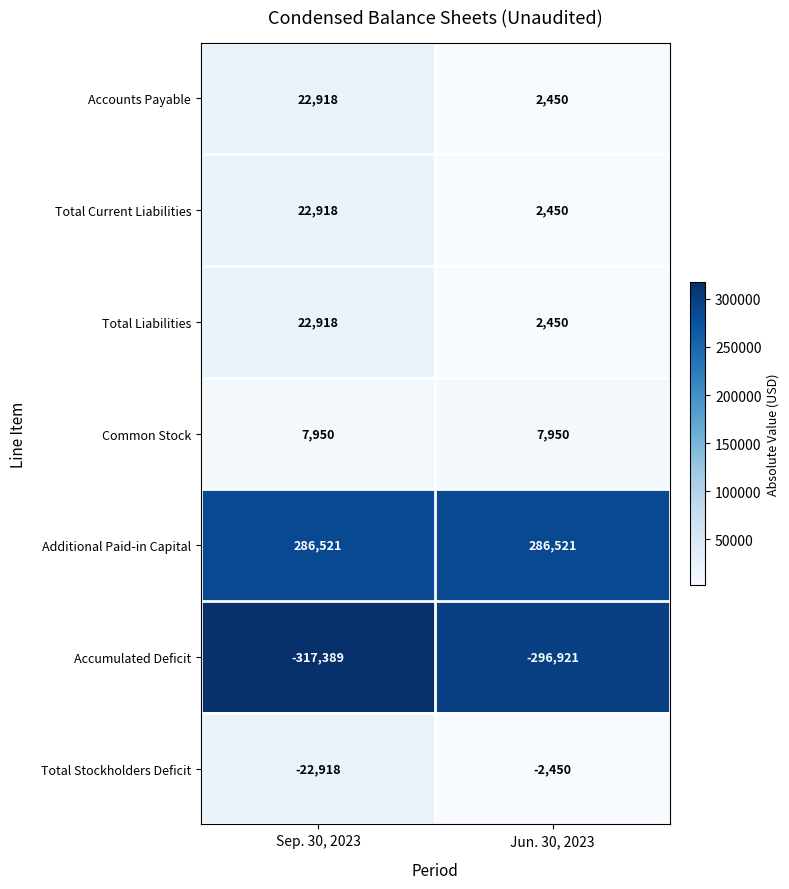

The value of Total Liabilities at Sep. 30, 2023 is 22918. True or false?

True